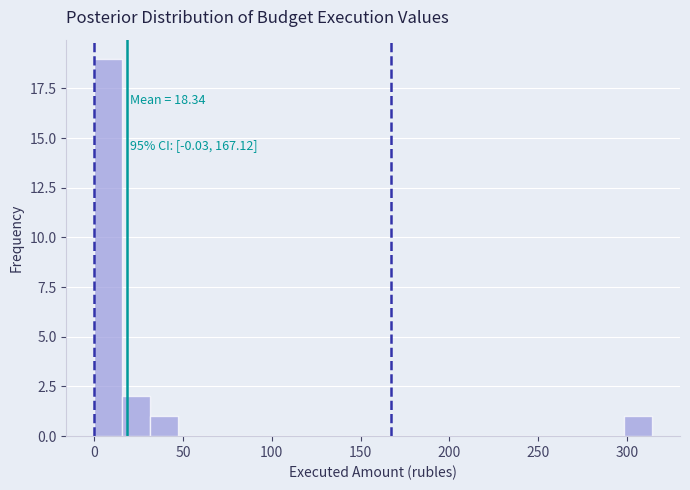

Around what value on the x-axis is the tallest bar? Give the approximate position of its centre, as read against the axis.

10